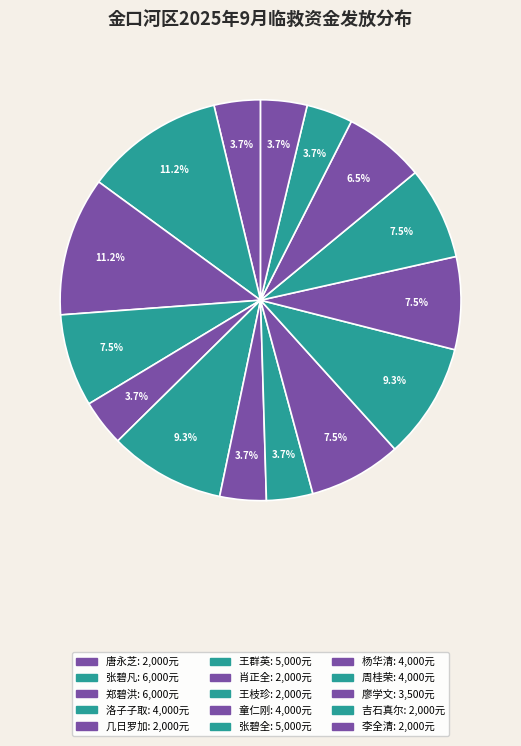

What percentage is the 洛子子取 slice, to the nearest percent?

7%